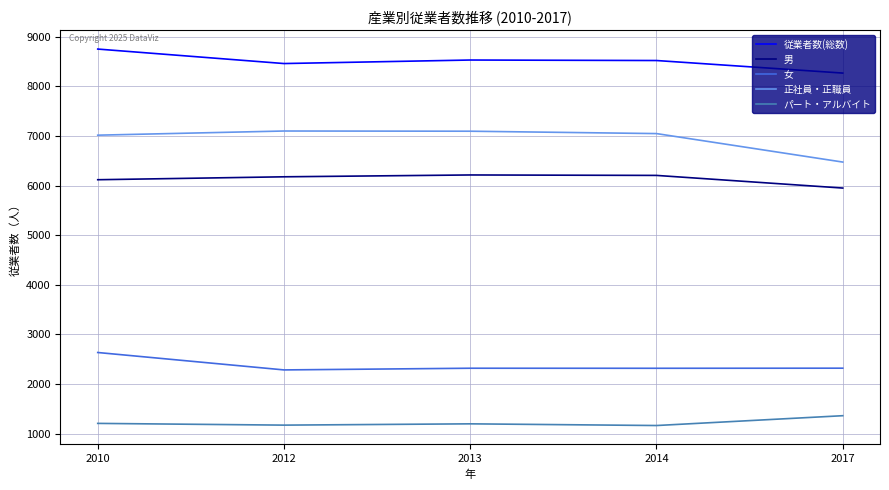

At which category is the sum across all series the highest?

2010